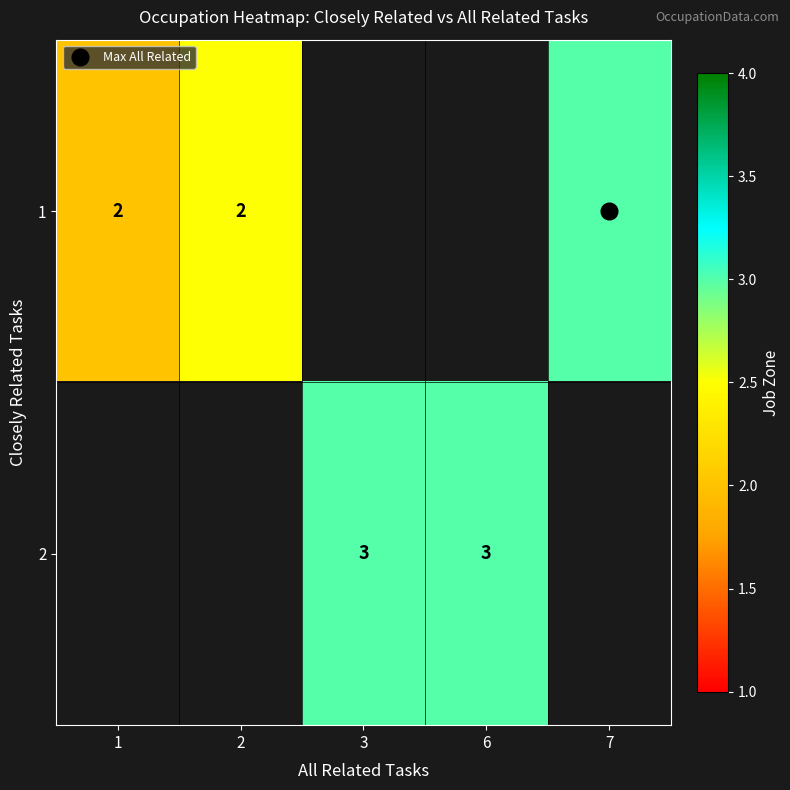

At how many categories does at least one series exceed 2?

4